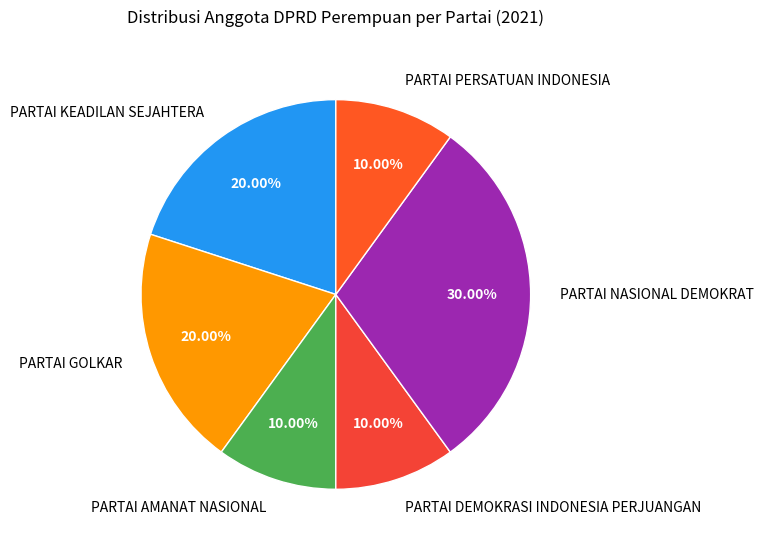

Which category has the biggest portion of the pie?

PARTAI NASIONAL DEMOKRAT